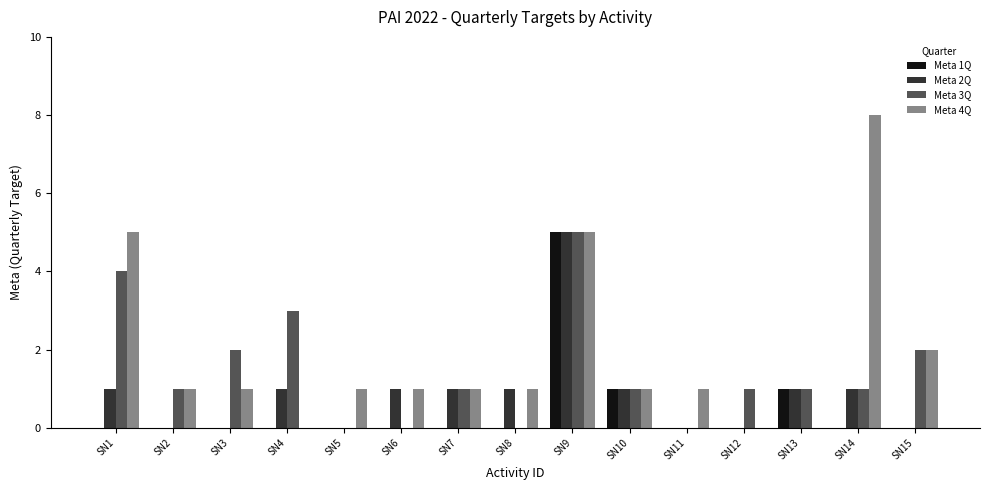

How many groups of bars are there?

15